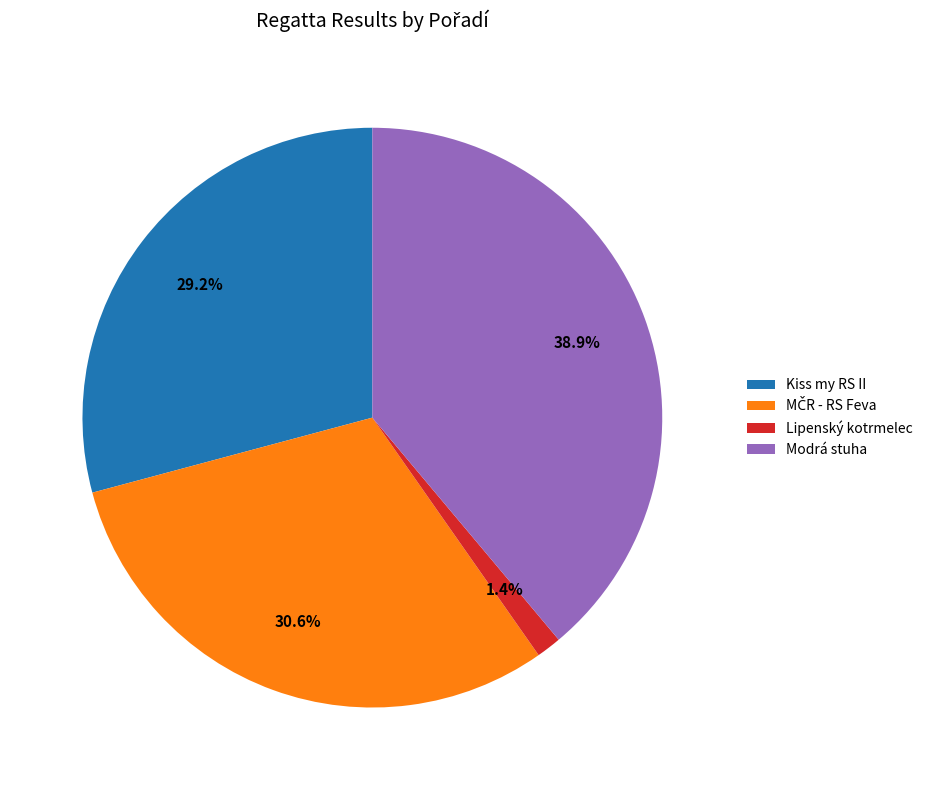

Does Kiss my RS II account for over 50% of the chart?

No